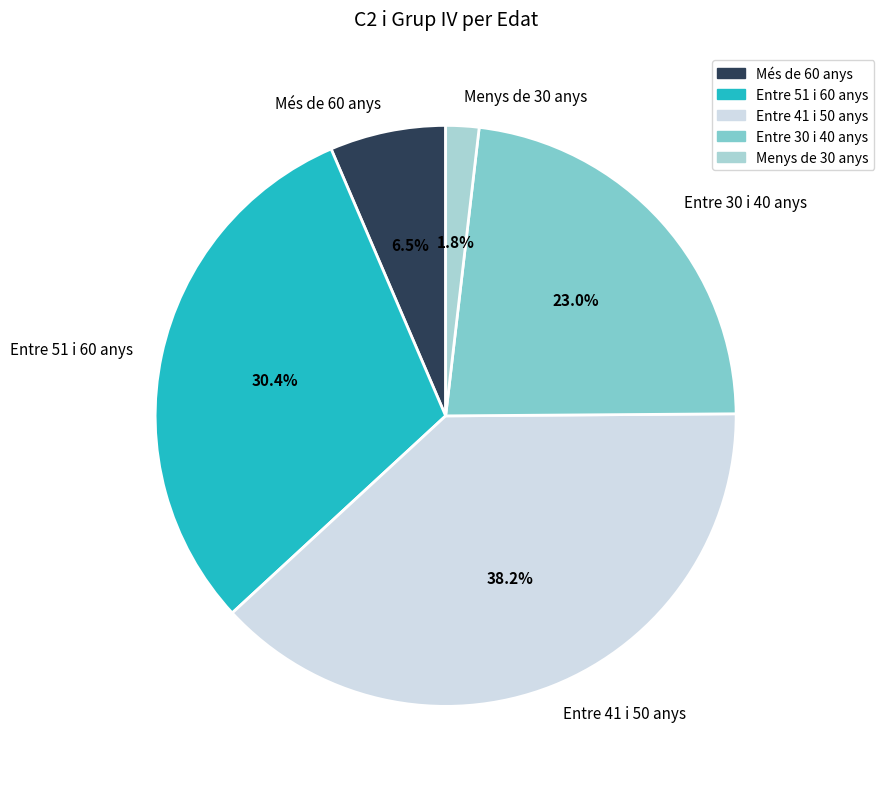

Rank the categories by value from lowest to highest.

Menys de 30 anys, Més de 60 anys, Entre 30 i 40 anys, Entre 51 i 60 anys, Entre 41 i 50 anys